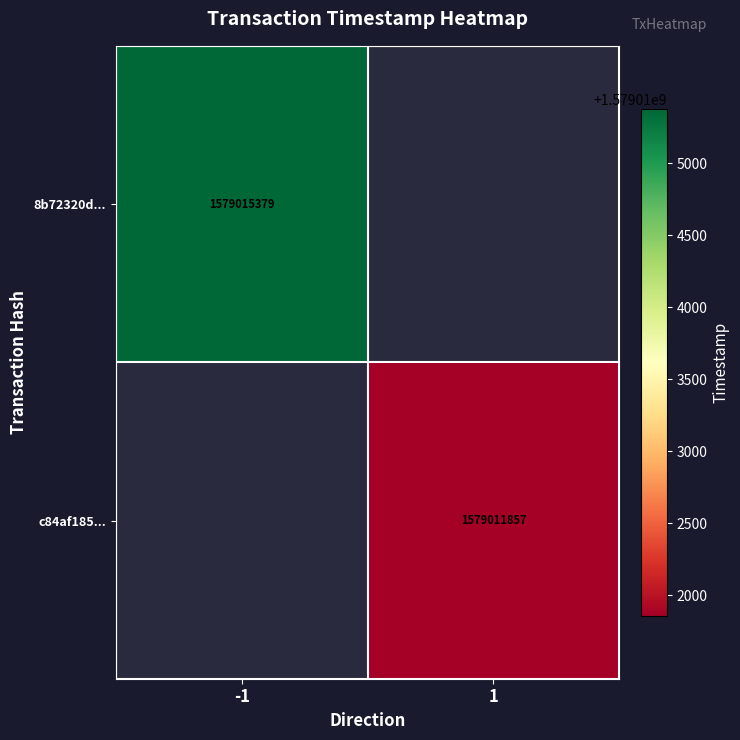

How many categories are shown in the chart?

2